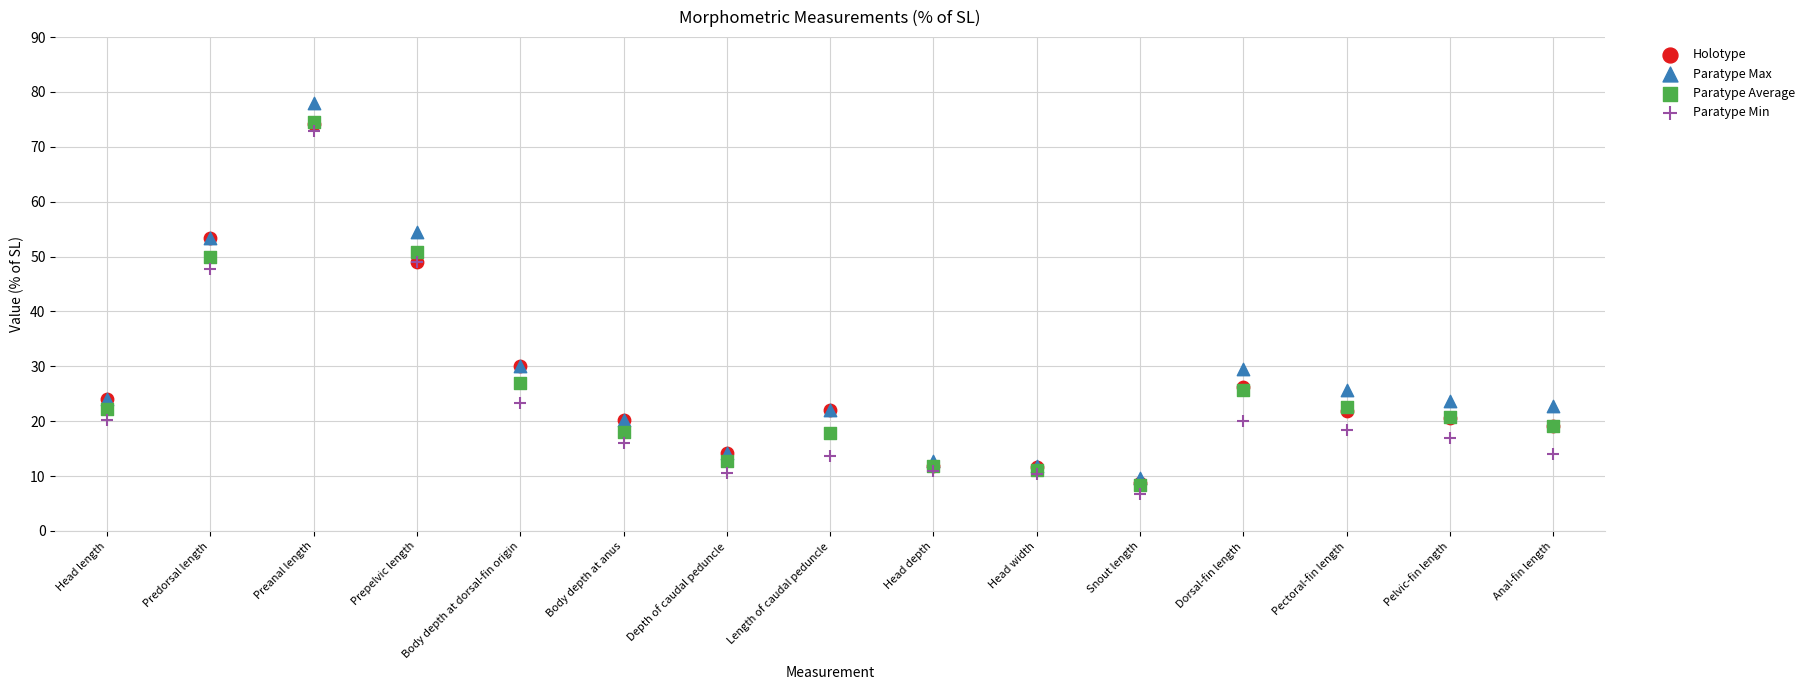

Which series reaches the maximum Y coordinate?

Paratype Max